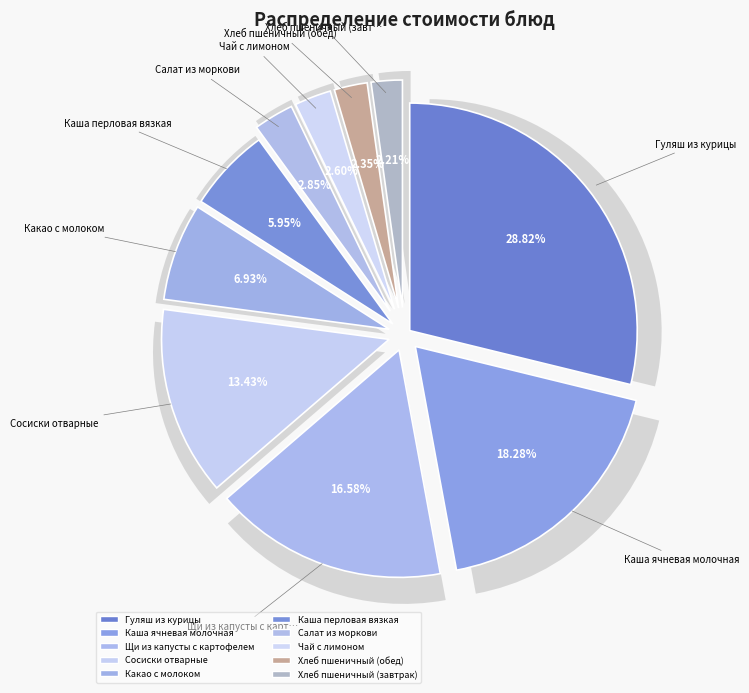

Does Каша перловая вязкая represent more than half of the total?

No